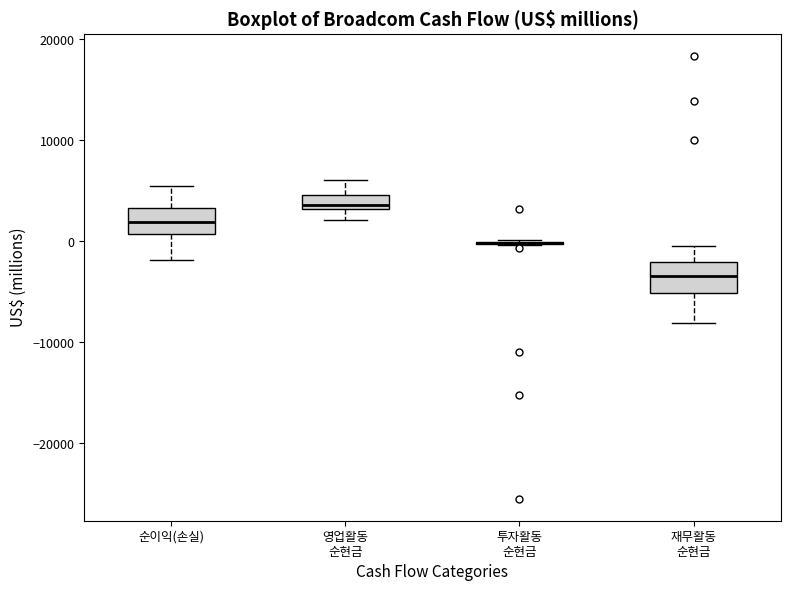

Where is the upper edge of the box for 재무활동 순현금 on the y-axis? The values are not printed on the chart, so give them approximately, as read against the axis.

-2000